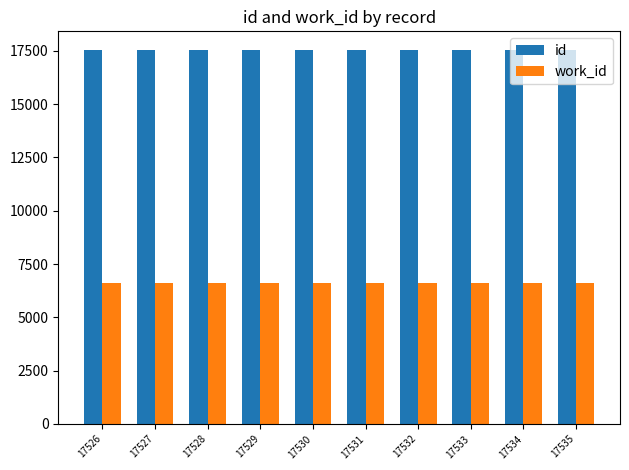

How many id values are between 17528 and 17533?

6